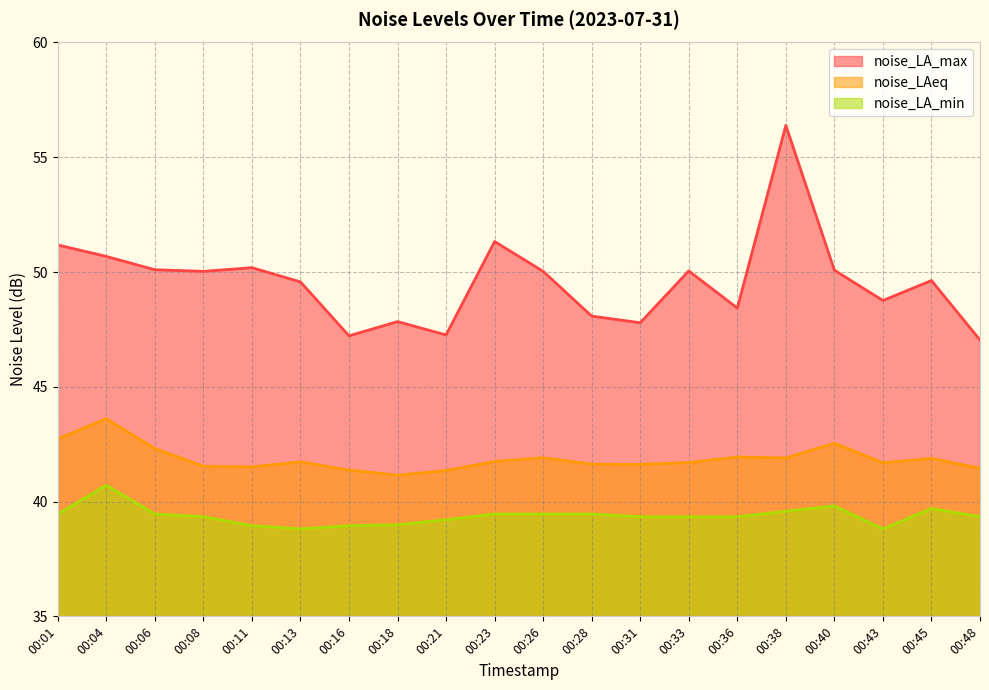

How many data points in noise_LA_max are above 50?

10